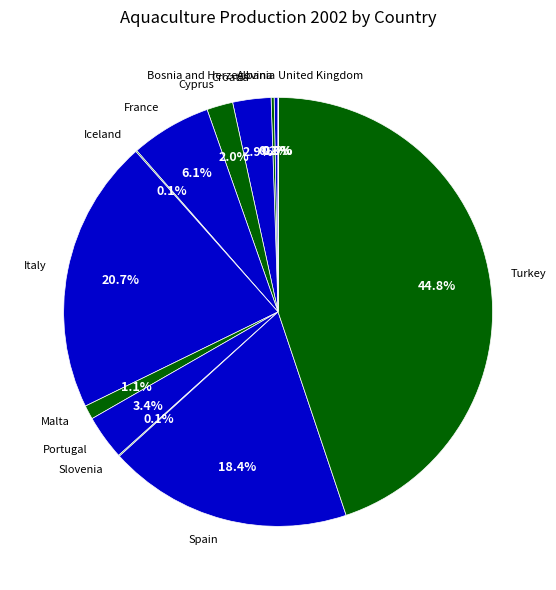

Which has a higher value, France or Turkey?

Turkey